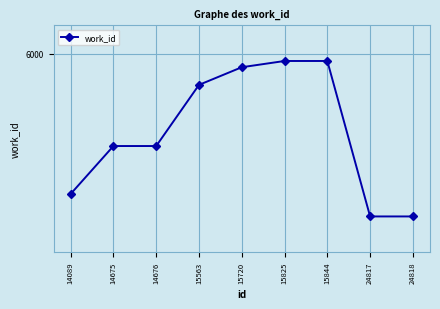

Is this an area chart (filled region under the line)?

No